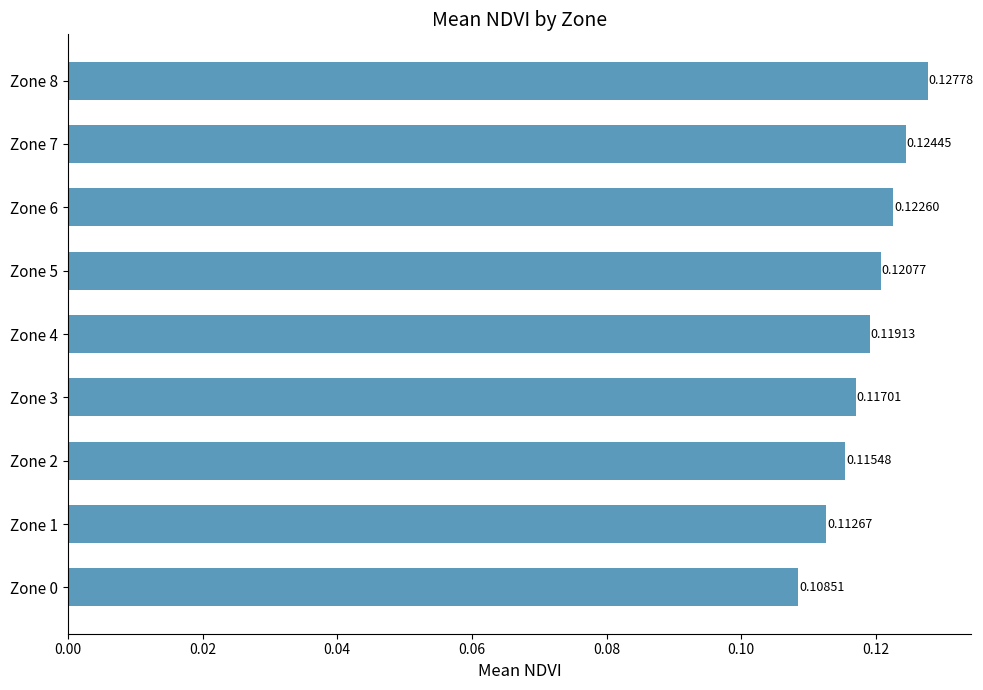

Which has a higher value, Zone 2 or Zone 7?

Zone 7